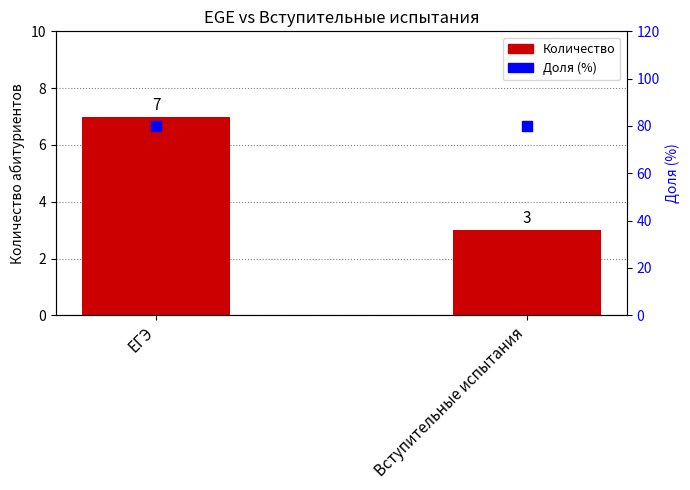

Is the value of Доля (%) at ЕГЭ greater than the value of Количество at ЕГЭ?

Yes